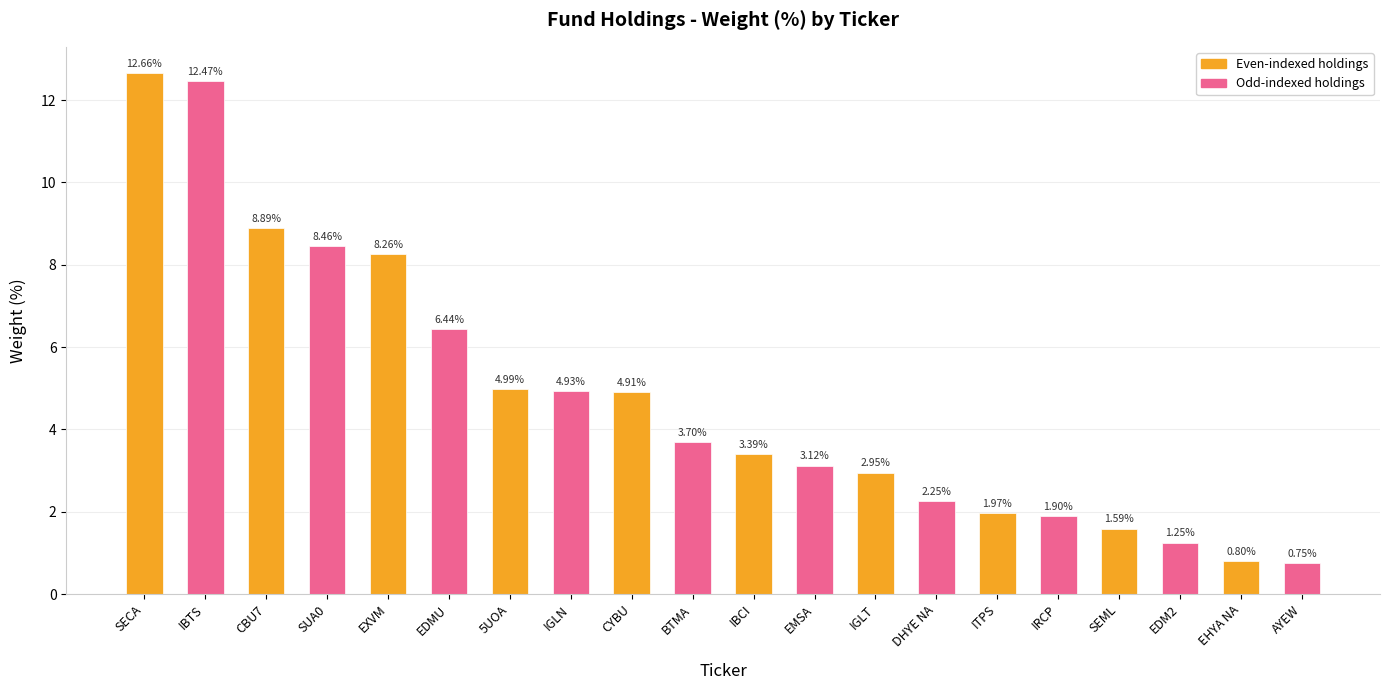

Is it true that the value at ITPS is 0.6?

False